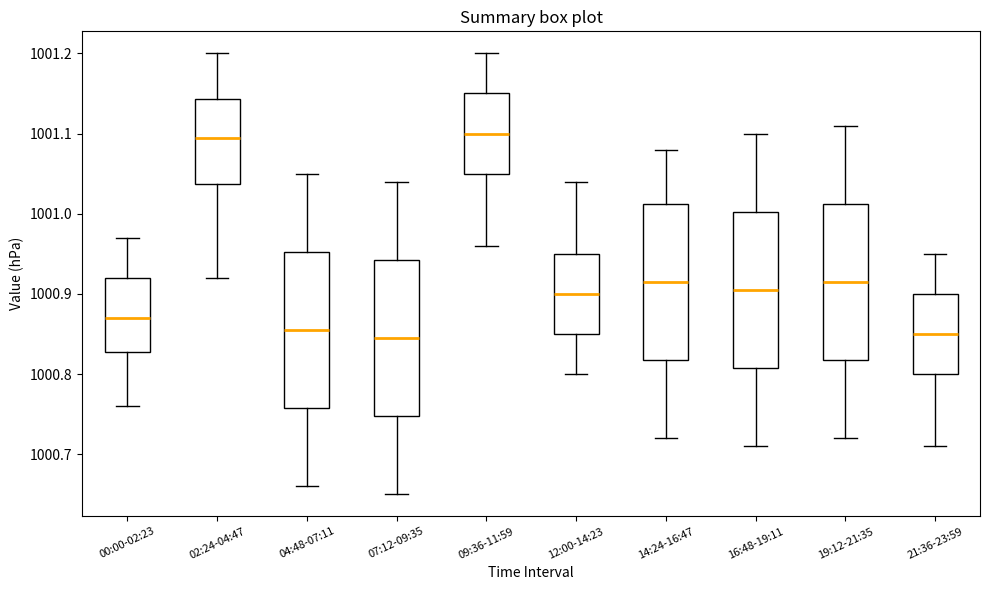

Reading left to right, read every box against the y-axis: the position of its median line, the range the box covers, and the ends of its whiskers. The values are not printed on the chart, so give them approximately, as read against the axis.

00:00-02:23: median 1000.87, box 1000.83 to 1000.92, whiskers 1000.76 to 1000.97
02:24-04:47: median 1001.10, box 1001.04 to 1001.14, whiskers 1000.92 to 1001.20
04:48-07:11: median 1000.86, box 1000.76 to 1000.95, whiskers 1000.66 to 1001.05
07:12-09:35: median 1000.85, box 1000.75 to 1000.94, whiskers 1000.65 to 1001.04
09:36-11:59: median 1001.10, box 1001.05 to 1001.15, whiskers 1000.96 to 1001.20
12:00-14:23: median 1000.90, box 1000.85 to 1000.95, whiskers 1000.80 to 1001.04
14:24-16:47: median 1000.92, box 1000.82 to 1001.01, whiskers 1000.72 to 1001.08
16:48-19:11: median 1000.91, box 1000.81 to 1001.00, whiskers 1000.71 to 1001.10
19:12-21:35: median 1000.92, box 1000.82 to 1001.01, whiskers 1000.72 to 1001.11
21:36-23:59: median 1000.85, box 1000.80 to 1000.90, whiskers 1000.71 to 1000.95